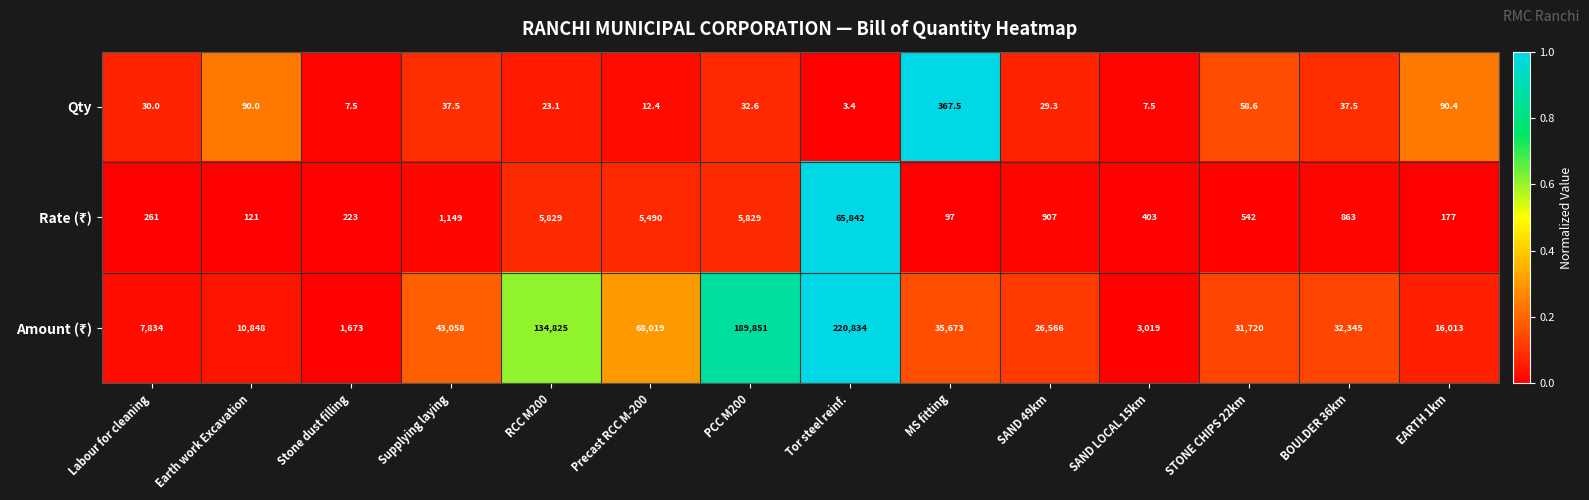

What is the total value across all series at EARTH 1km?

16280.4